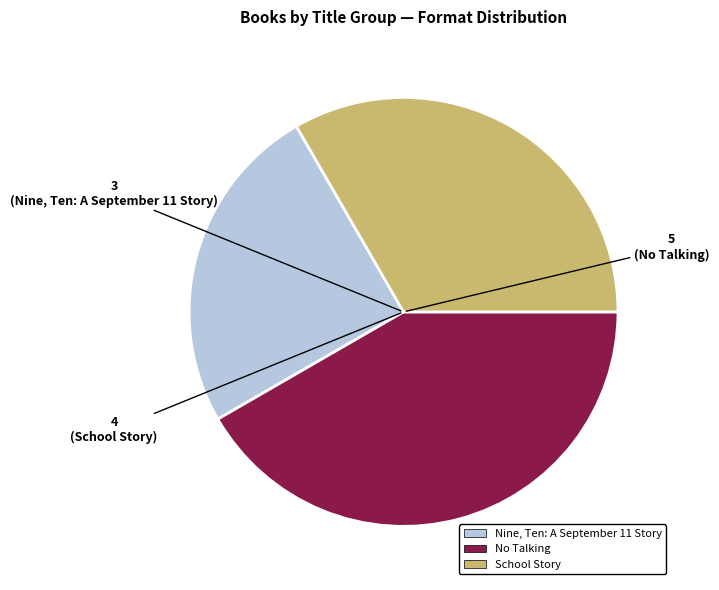

Is there a majority slice in this chart?

No